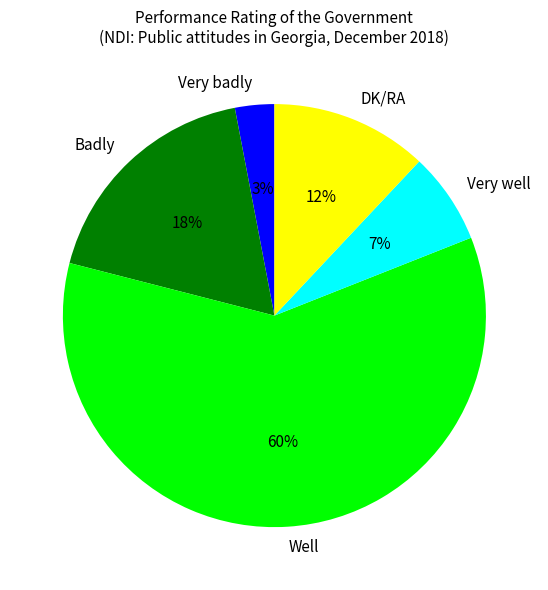

Combined, do DK/RA and Very well account for over 50%?

No